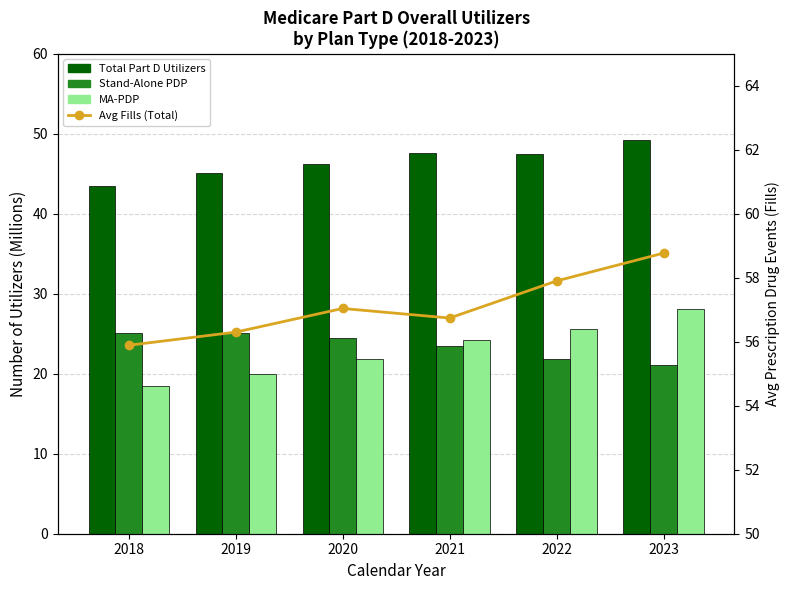

Reading left to right, transcribe all the data shown in this chart.

Total Part D Utilizers: 43.5	45.1	46.2	47.6	47.5	49.2
Stand-Alone PDP: 25.1	25.1	24.4	23.4	21.9	21.1
MA-PDP: 18.4	20.0	21.8	24.2	25.6	28.1
Avg Fills (Total): 55.9	56.3	57.0	56.7	57.9	58.8